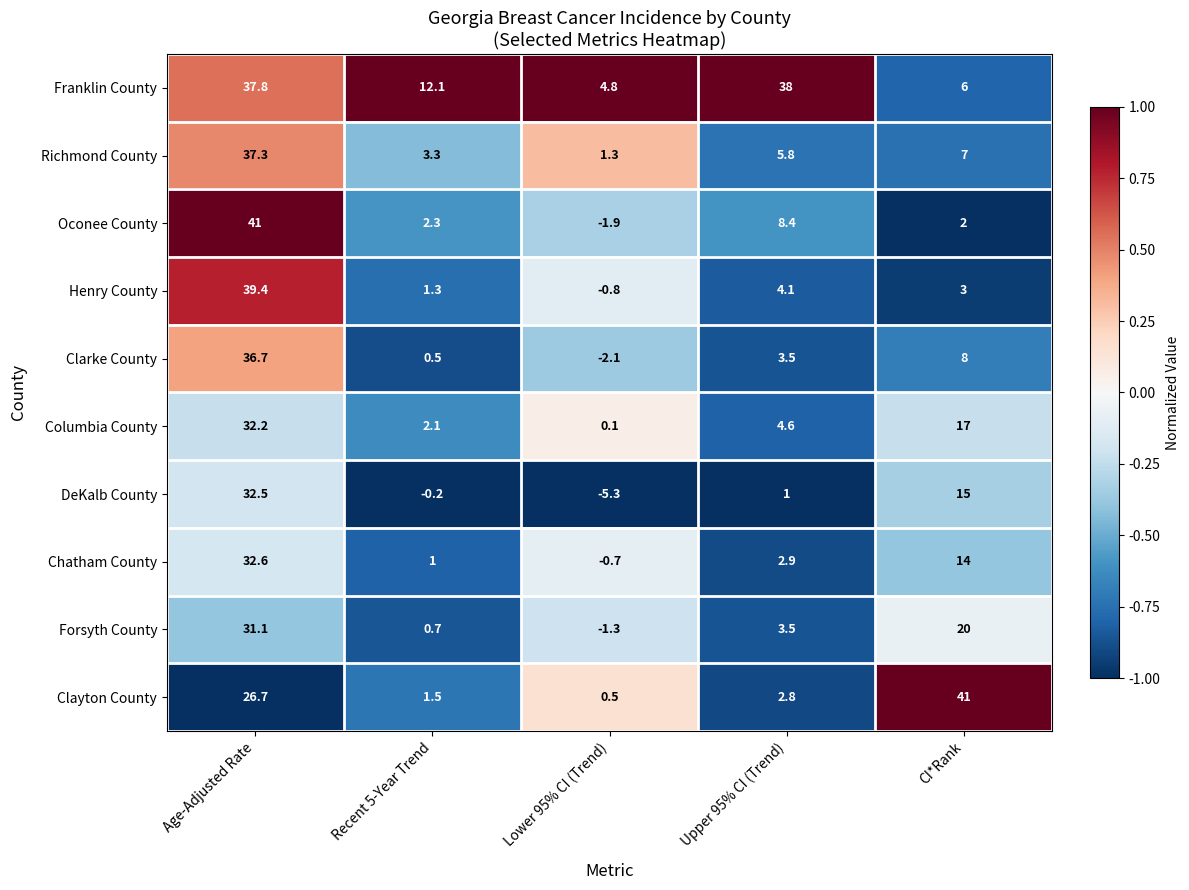

What is the average value of the Clayton County series?

14.5